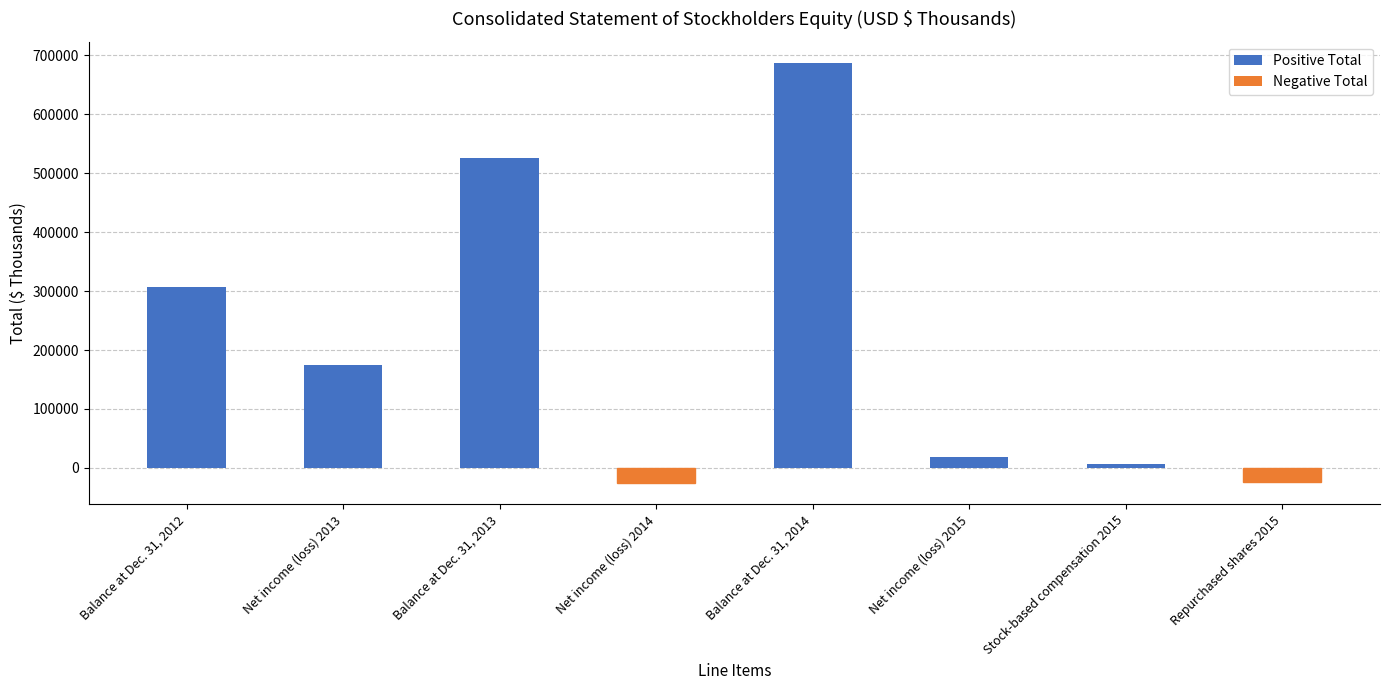

How many bars are there in total?

8